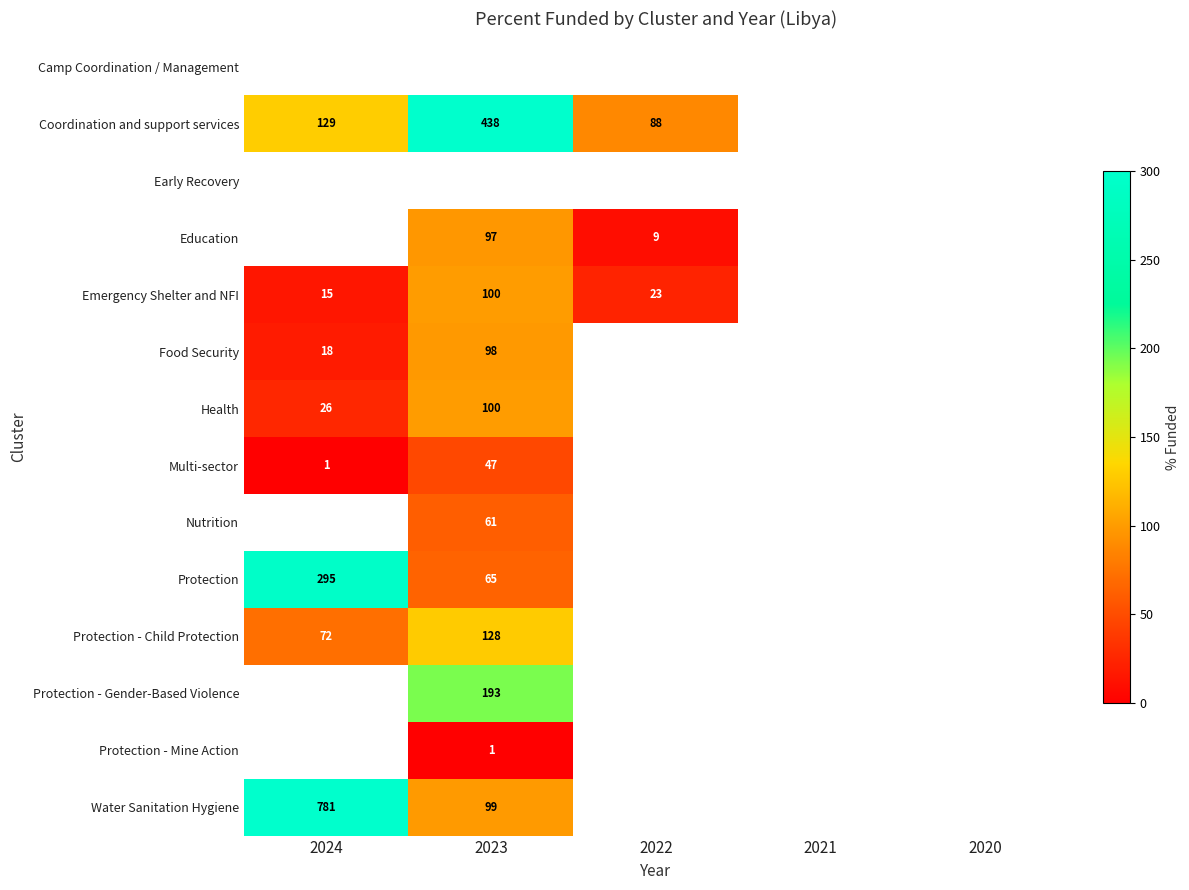

True or false: Emergency Shelter and NFI has a value of 100 at 2023.

True